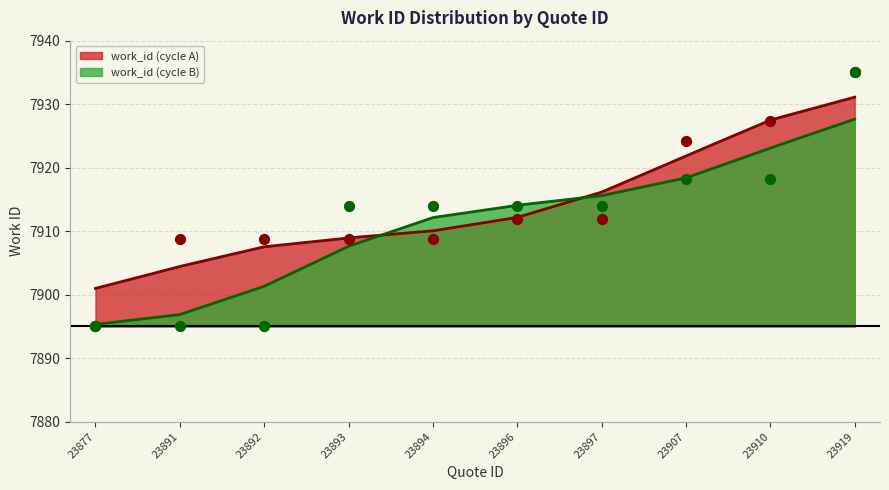

Approximately how many times larger is the value at 23897 compared to 23892?

1.0